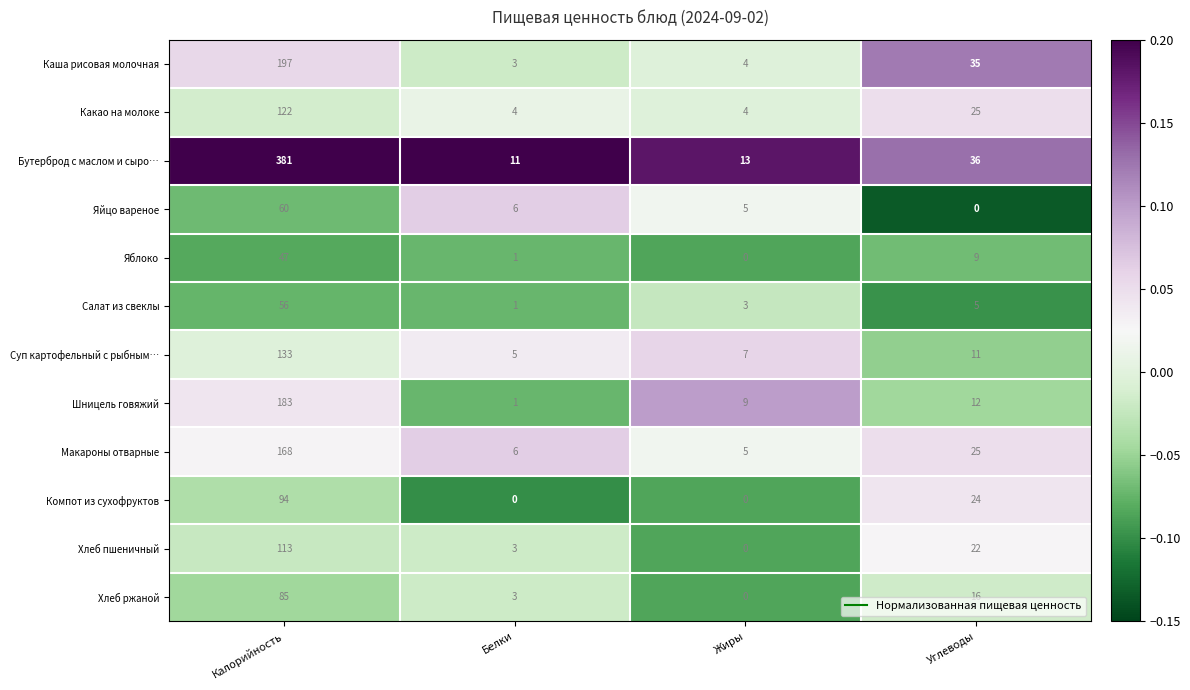

What is the spread (max minus min) of values at Белки?

11